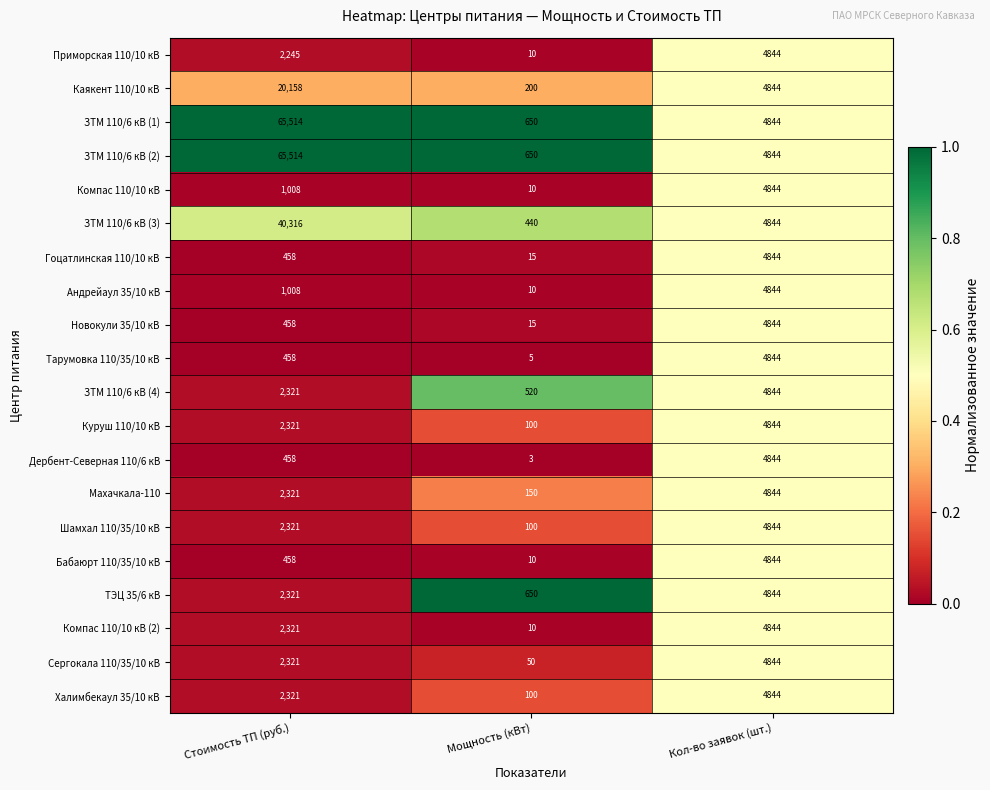

At which label does Приморская 110/10 кВ reach its minimum?

Мощность (кВт)